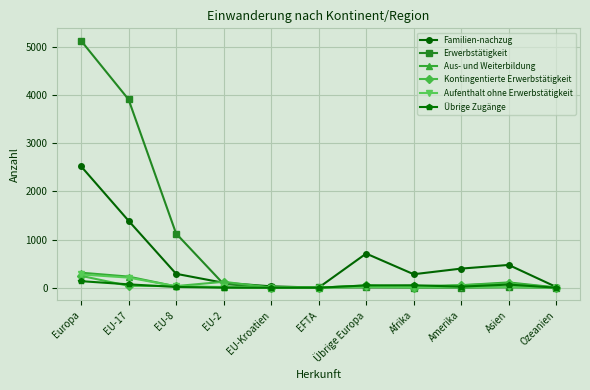

The Kontingentierte Erwerbstätigkeit series shows 3 at Afrika. True or false?

True